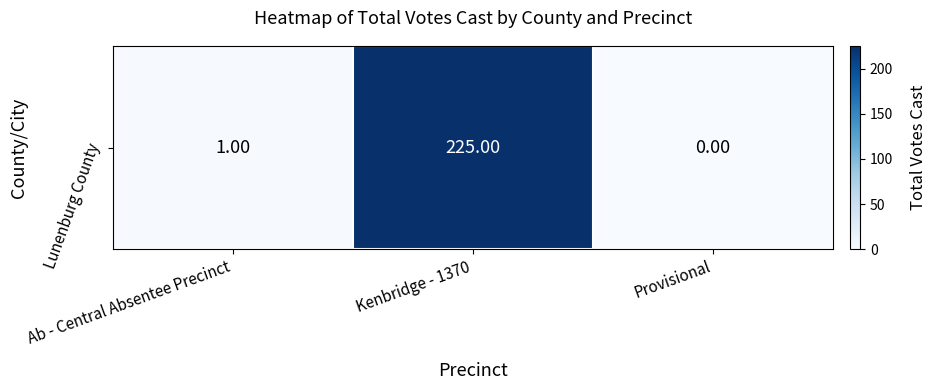

Reading left to right, extract all data points from this chart.

Ab - Central Absentee Precinct=1	Kenbridge - 1370=225	Provisional=0